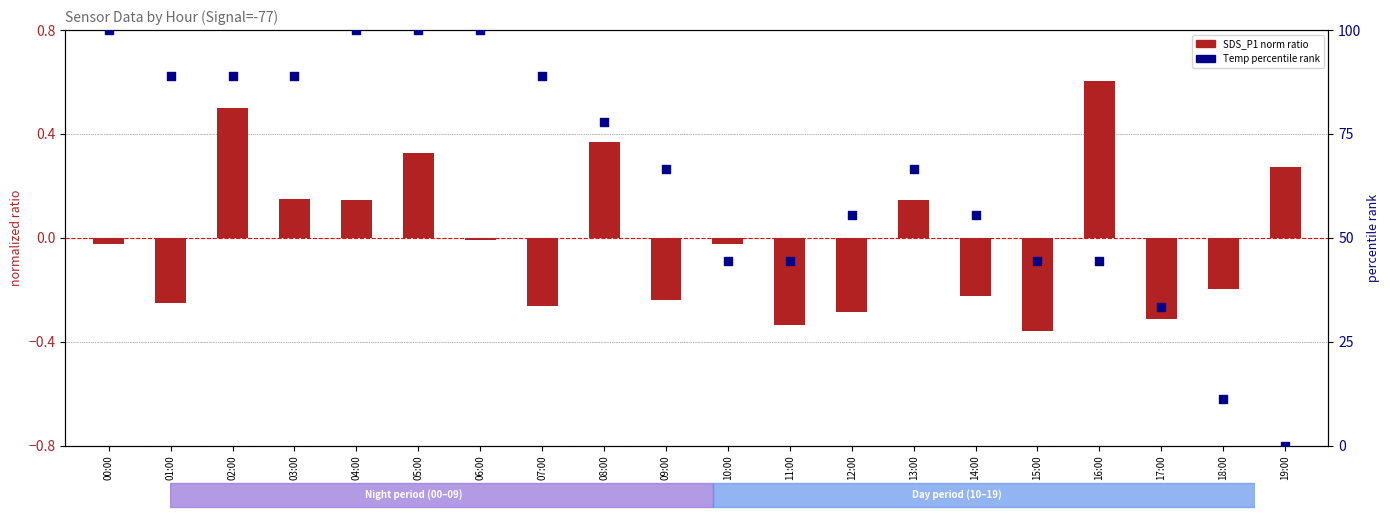

Which series has the largest Y range (max minus min)?

Temp percentile rank